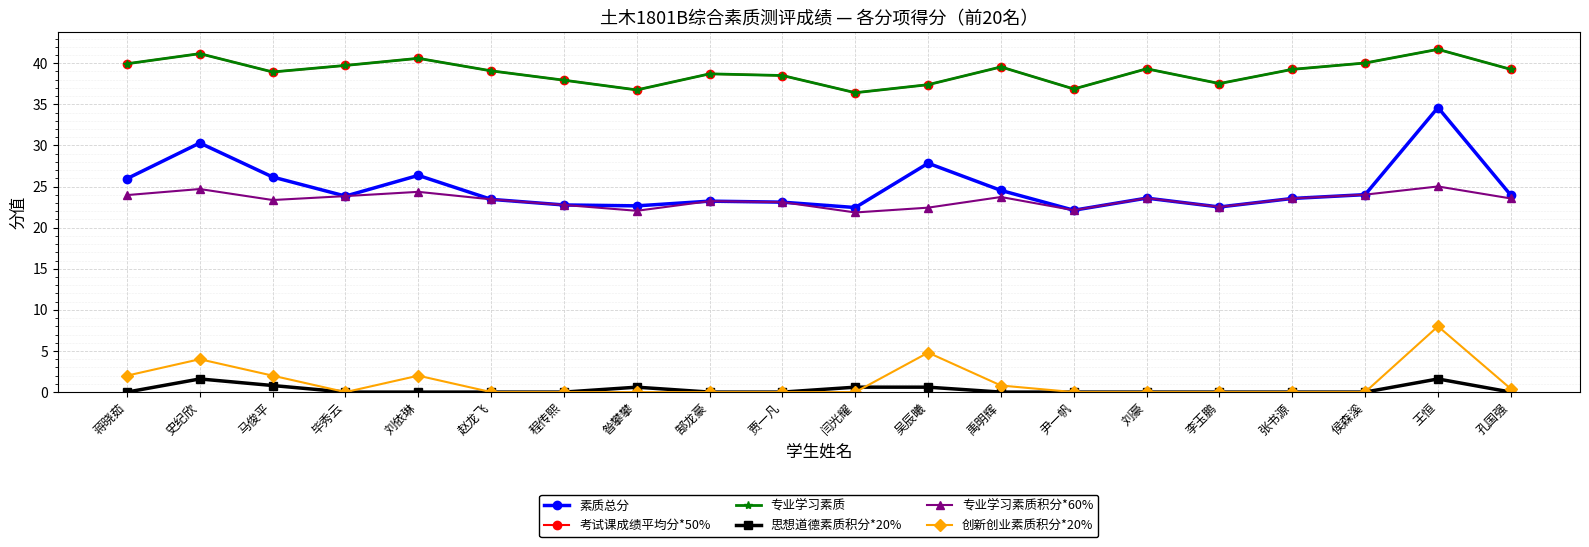

What is the highest value of the 创新创业素质积分*20% series?

8.0